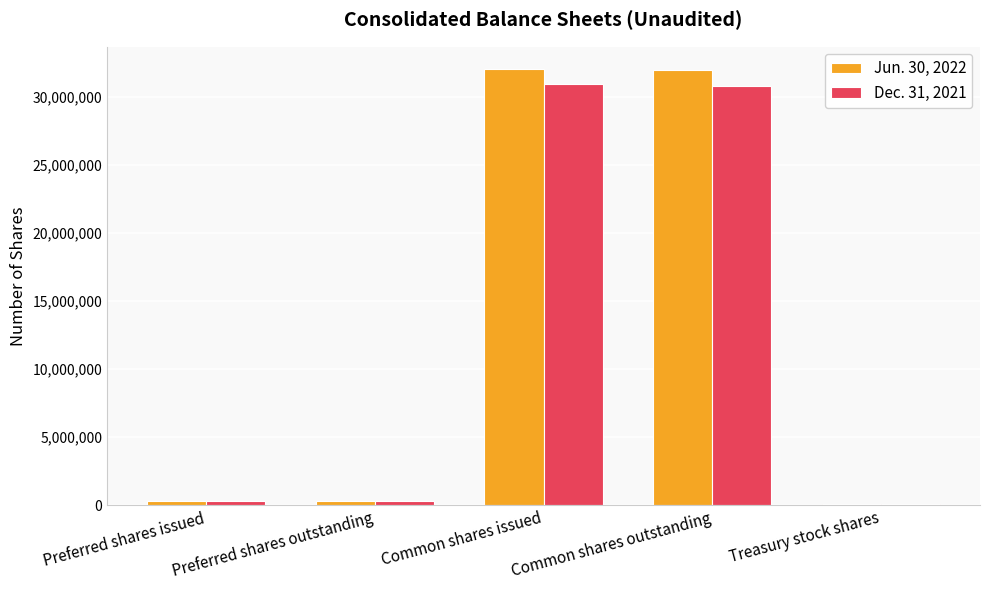

How many distinct data groups are displayed?

2